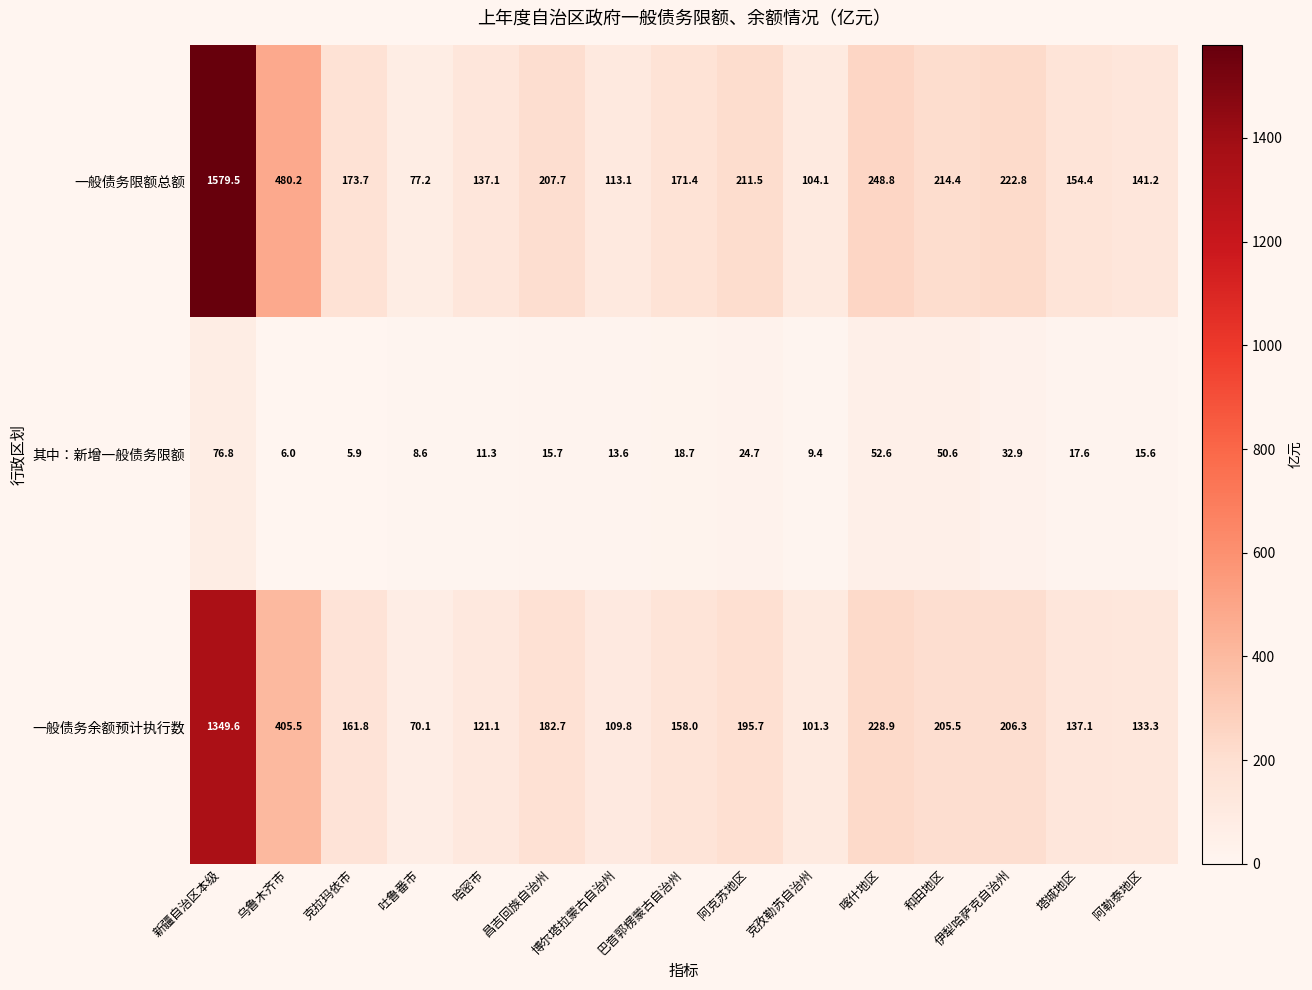

At which label does 其中：新增一般债务限额 first exceed 15?

新疆自治区本级